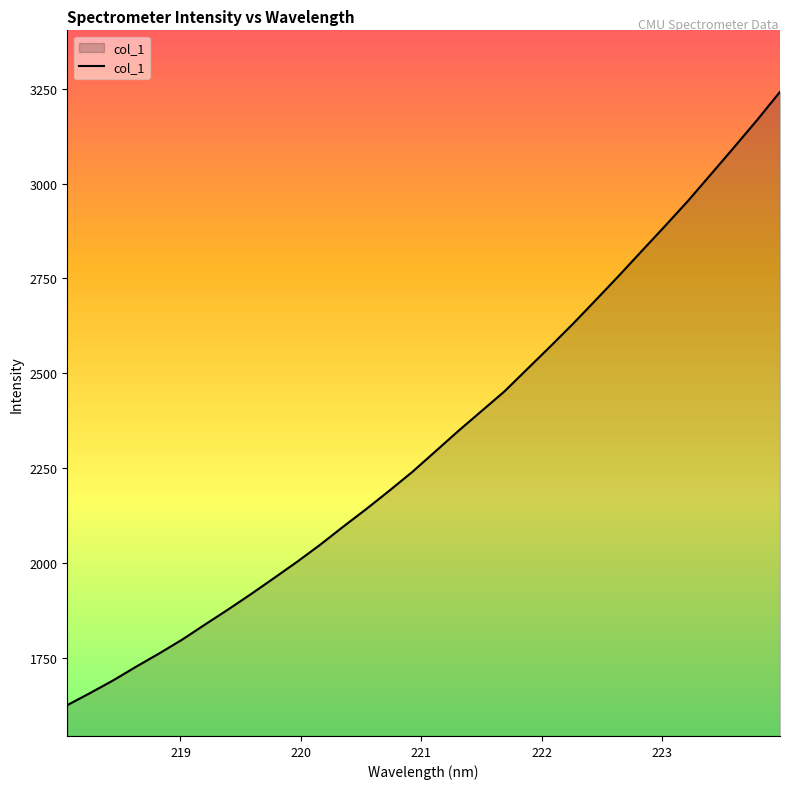

What is the greatest value displayed?

3241.9